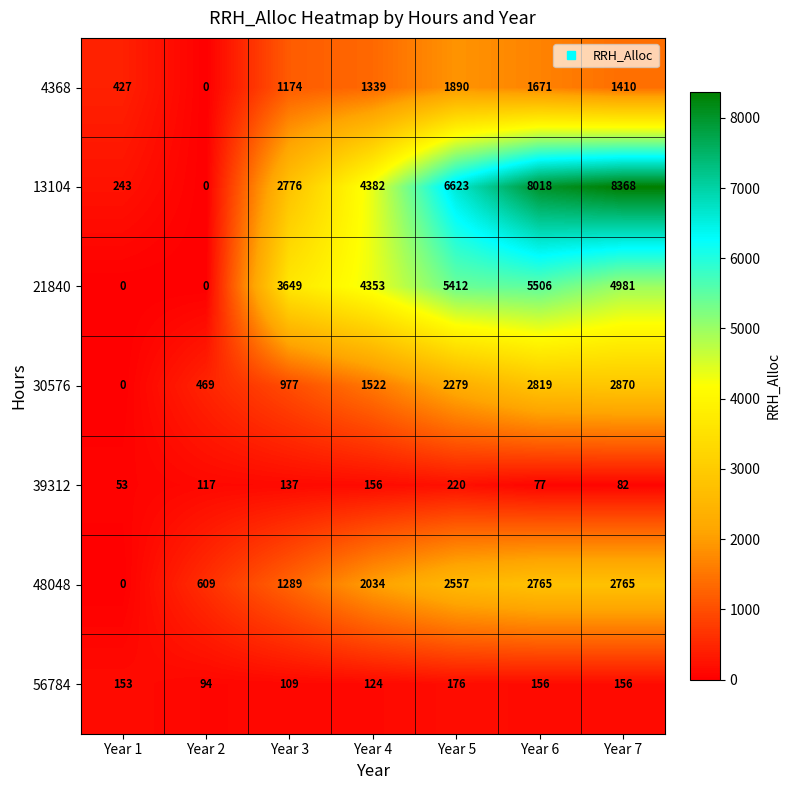

How many series are shown in this chart?

7